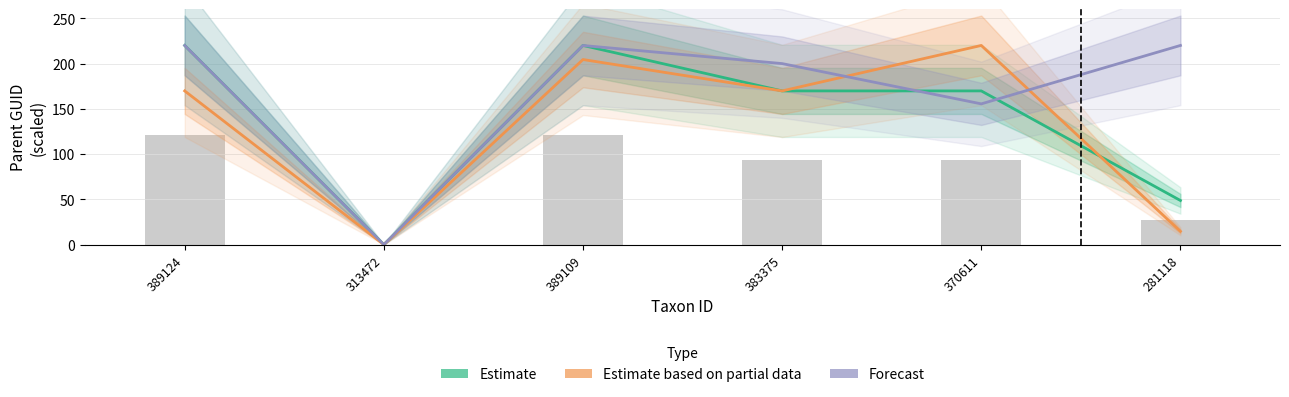

How many categories are shown in the chart?

6